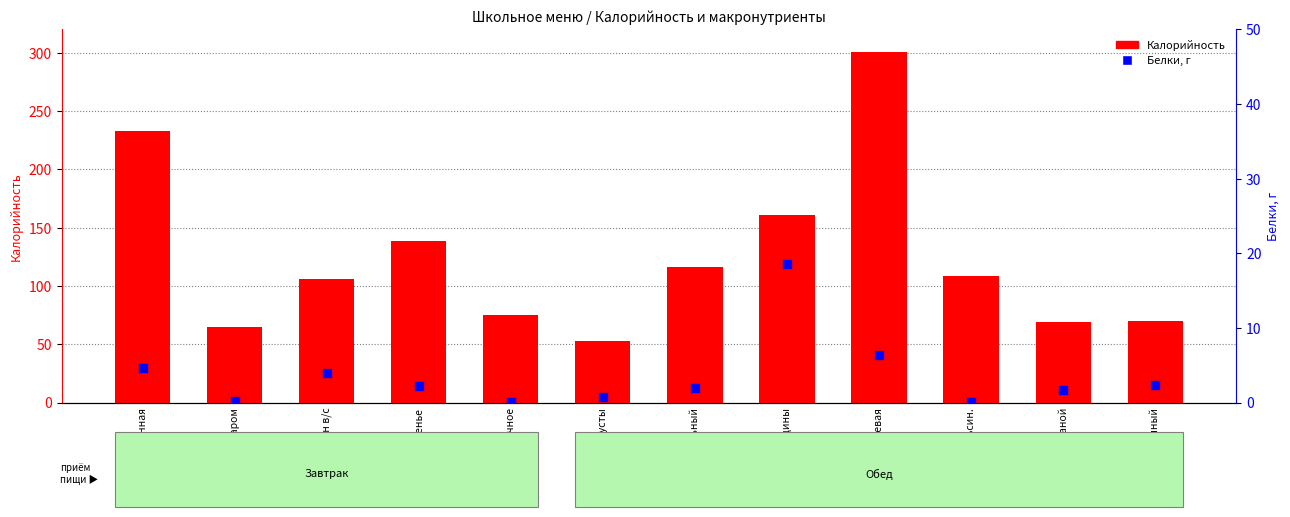

Which series has the largest total across all categories?

Калорийность